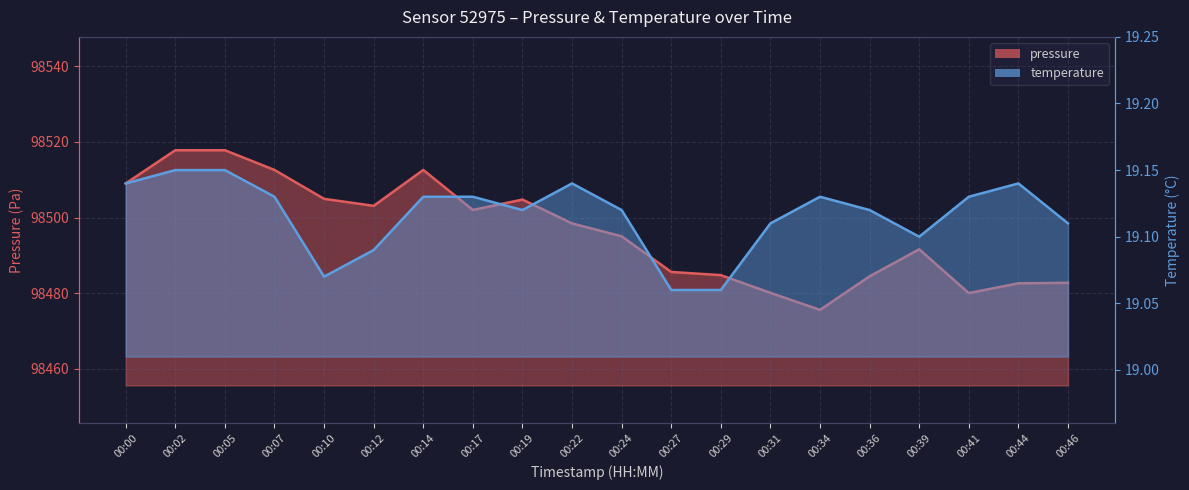

Is it true that temperature equals 33.3 at 00:36?

False